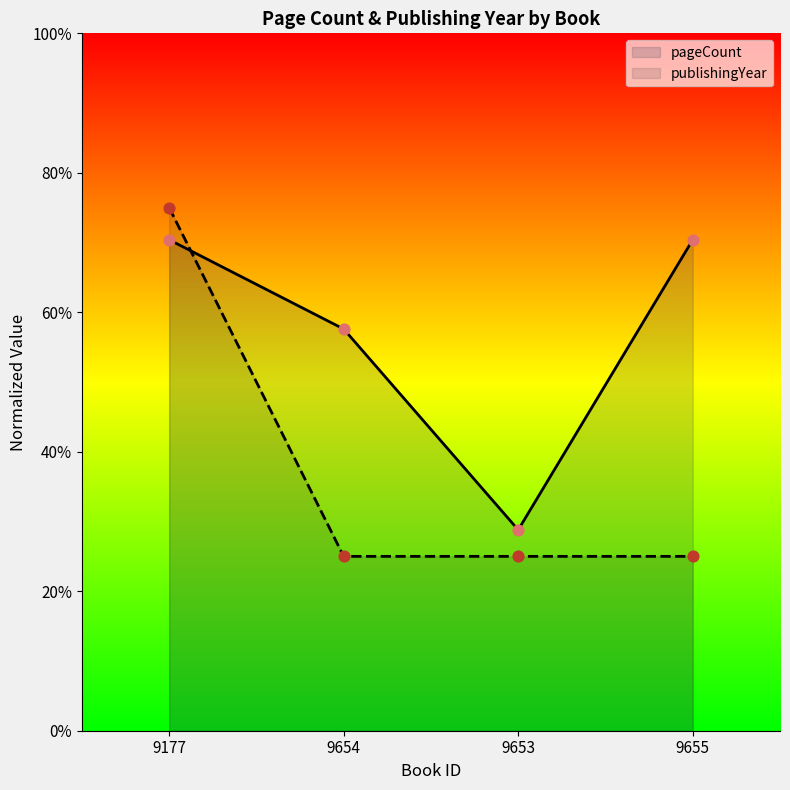

Which series reaches the minimum Y coordinate?

publishingYear